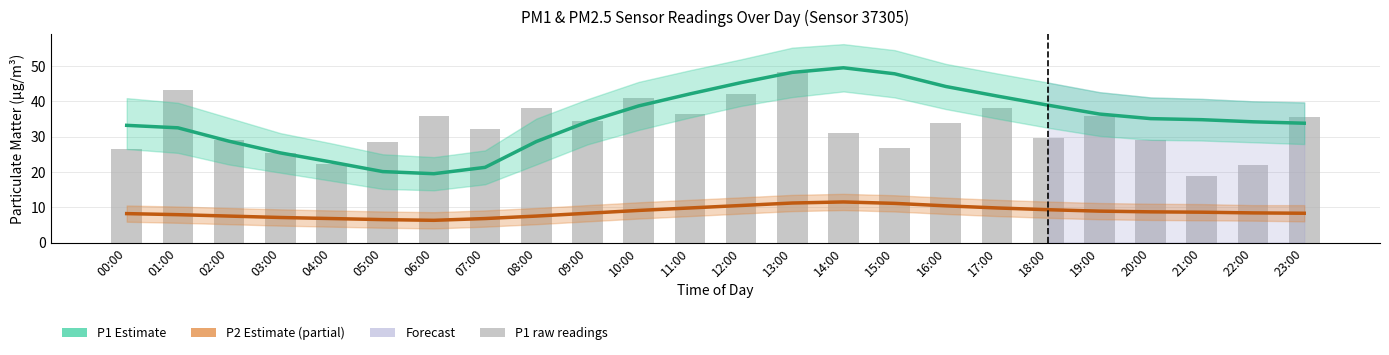

The value of P1 (PM10) at 03:00 is 11.4. True or false?

False